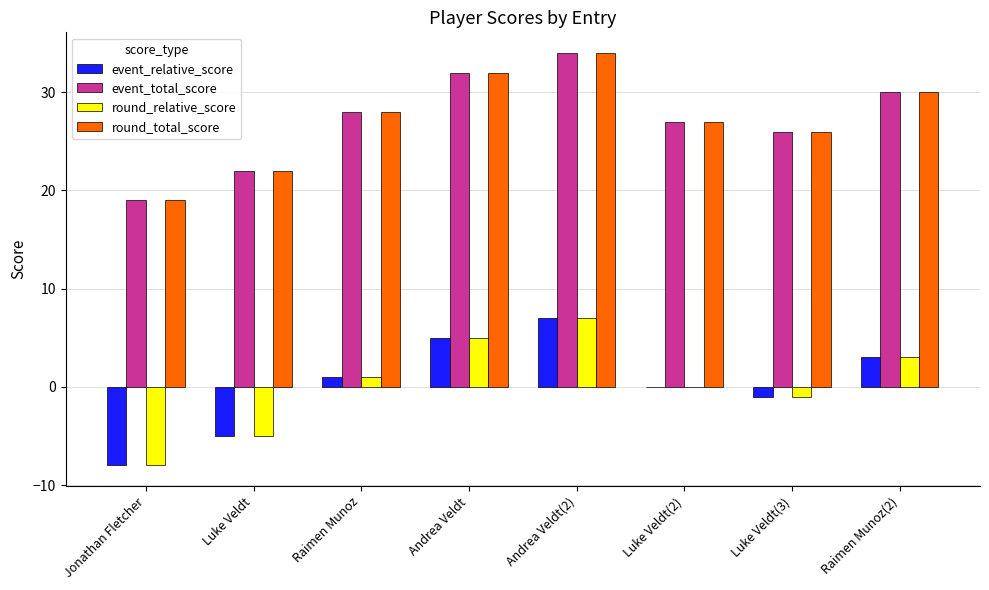

At which category is the sum across all series the highest?

Andrea Veldt(2)